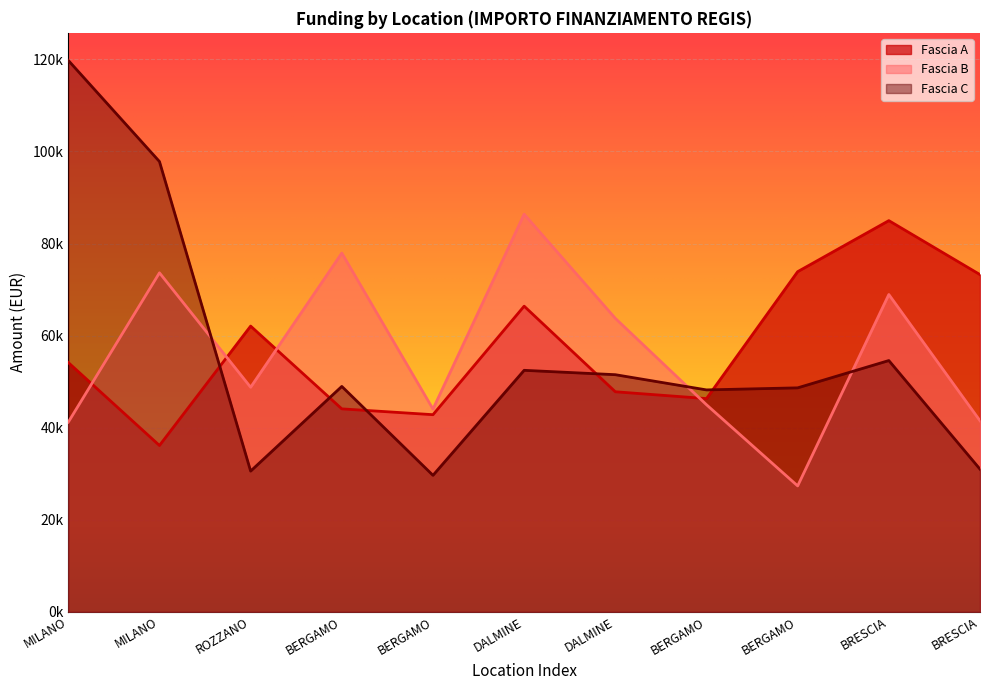

Between BERGAMO and BRESCIA, which series saw the biggest shift?

Fascia B